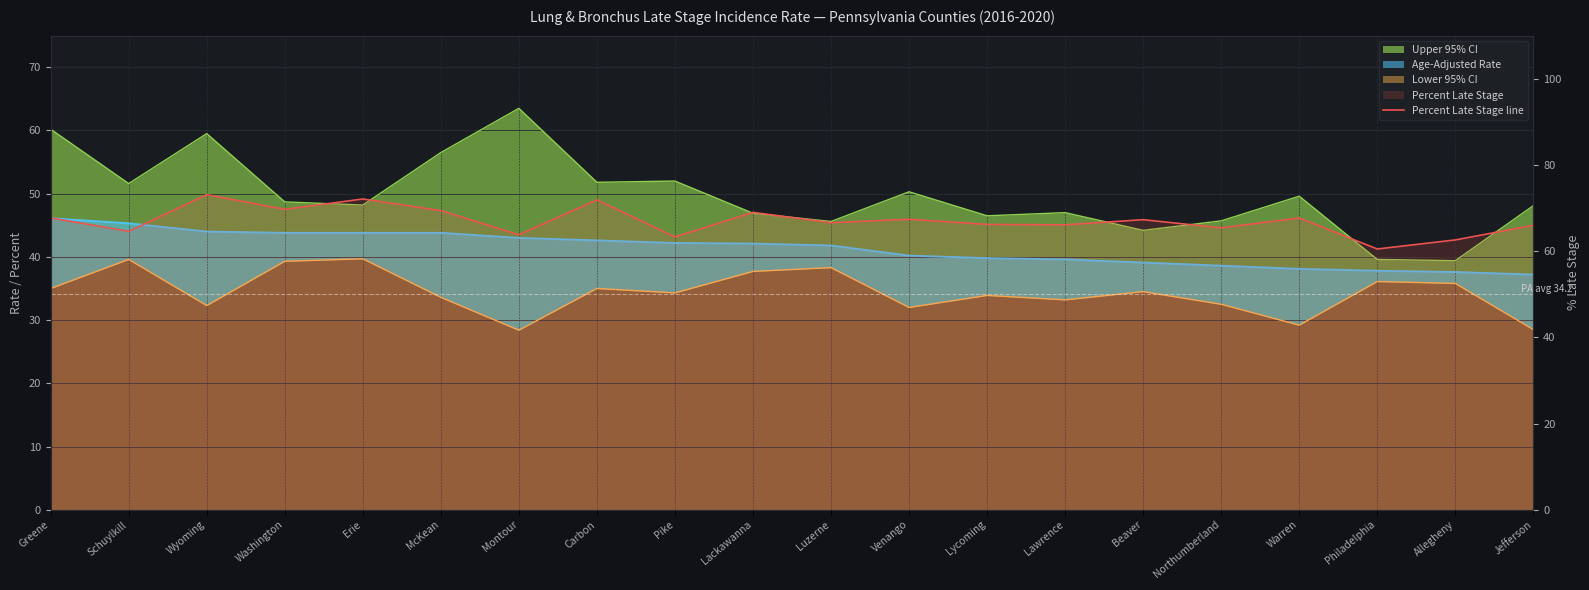

What is the label of the 2nd point from the right?

Allegheny